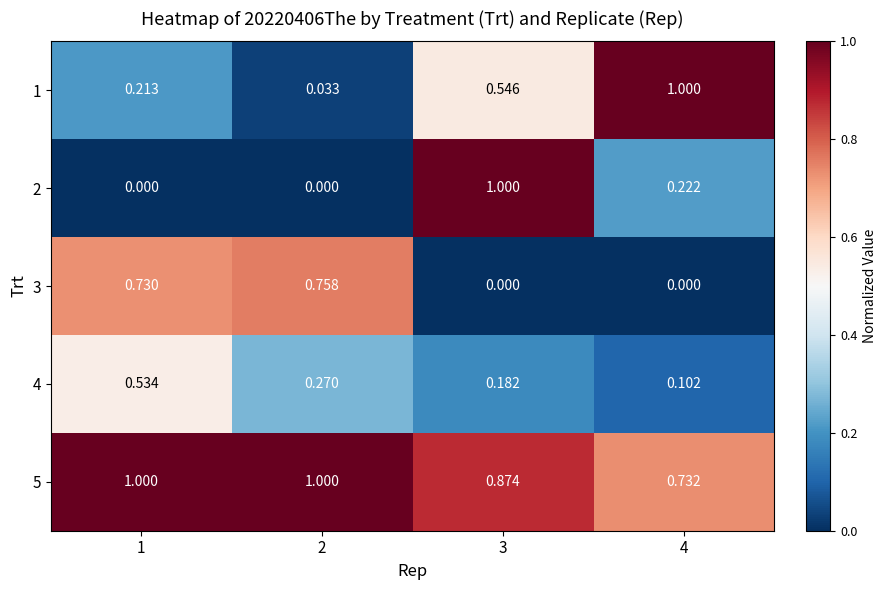

At 1, list the series in order from largest to smallest.

5, 3, 4, 1, 2